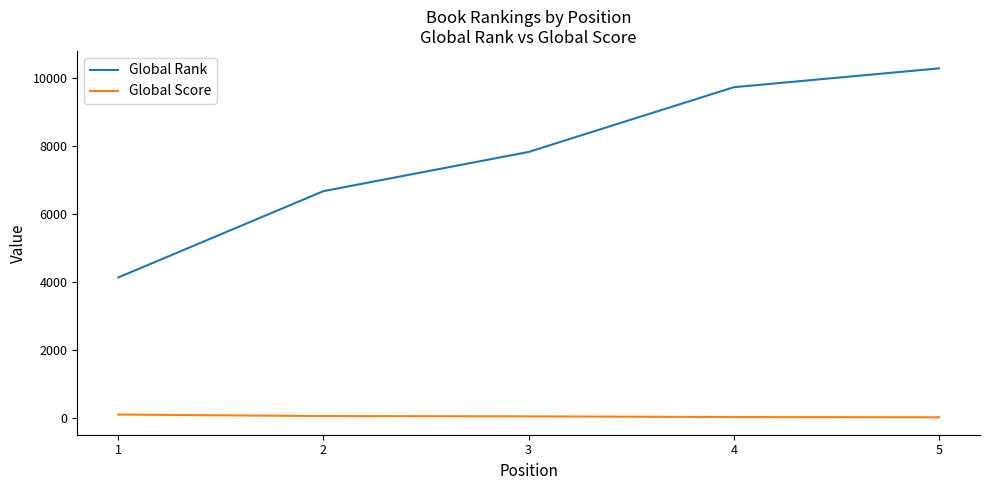

Between 3 and 4, which series saw the biggest shift?

Global Rank